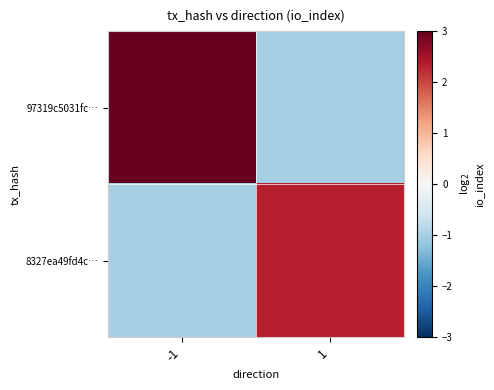

At -1, list the series in order from largest to smallest.

97319c5031fc…, 8327ea49fd4c…